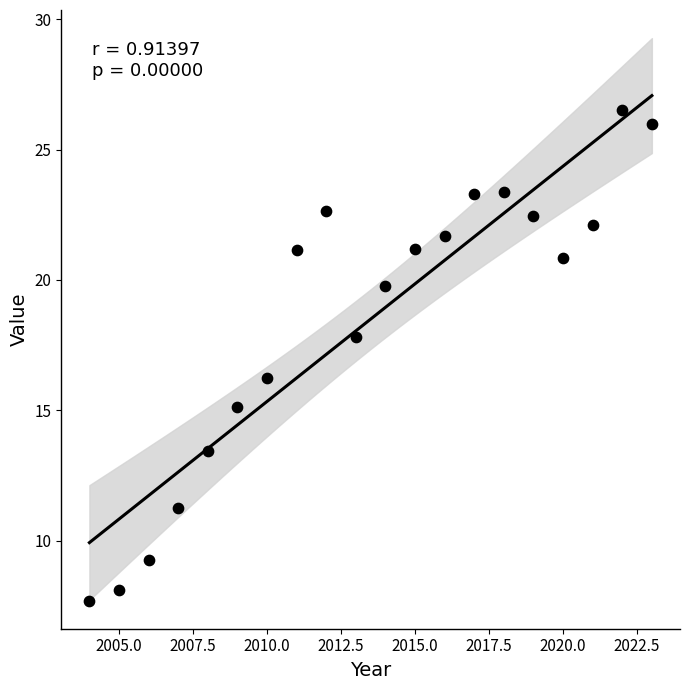

What is the range of X values (max minus min)?

19.0